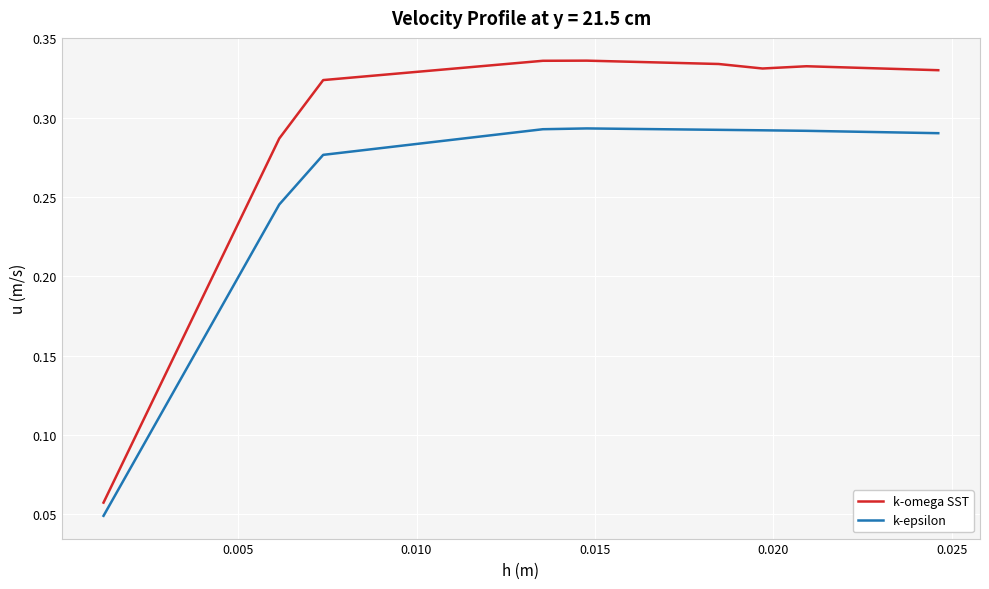

Does the chart display data point markers on the line(s)?

No